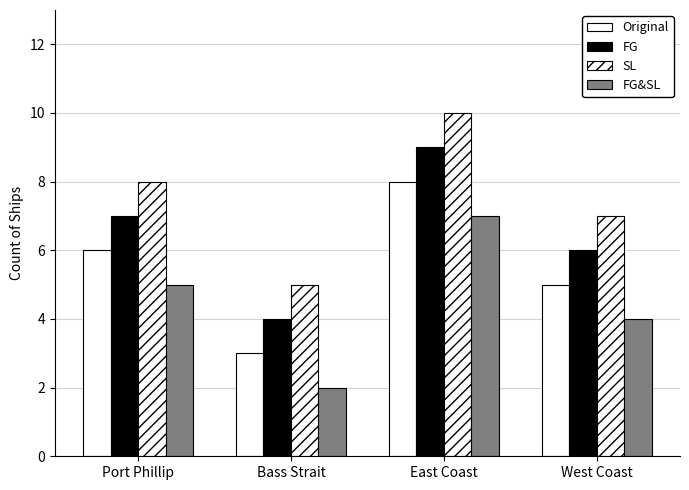

Count the number of categories in the chart.

4